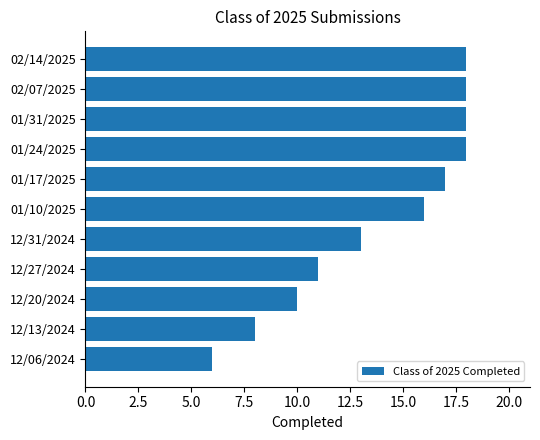

What is the label of the 8th bar from the top?

12/27/2024